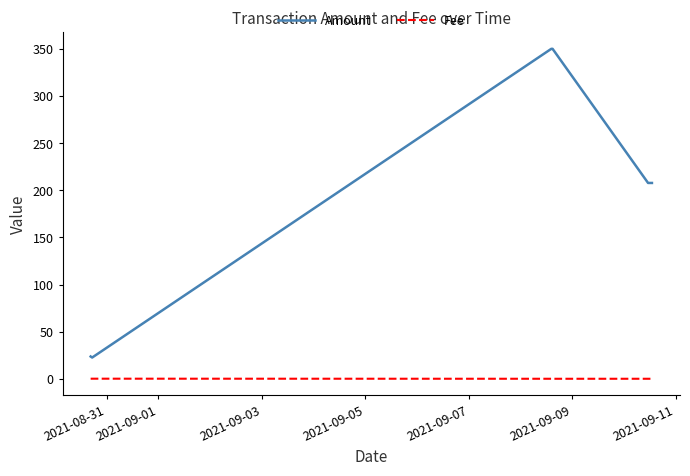

What is the average value of the Amount series?

193.6